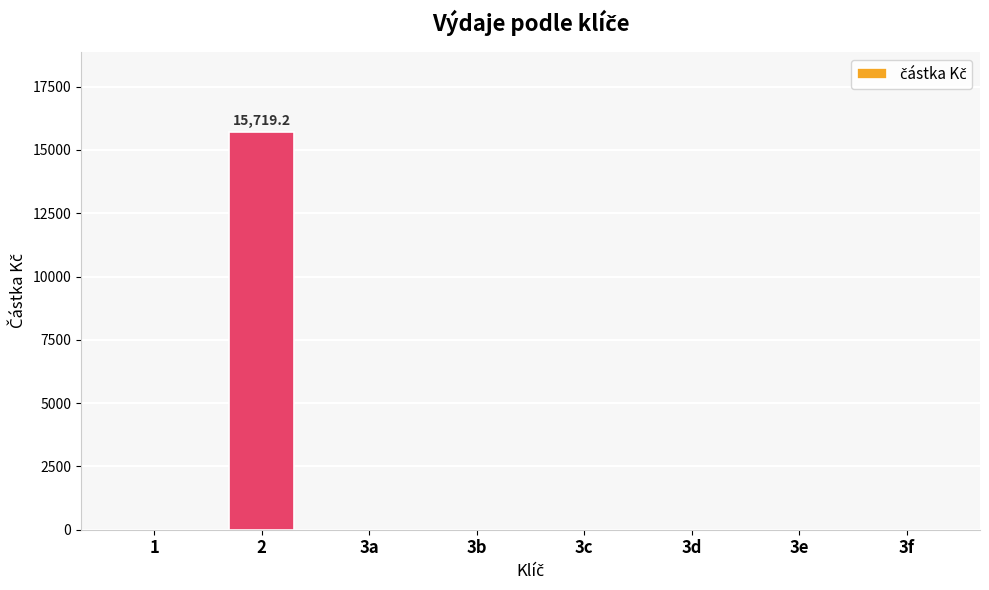

Reading left to right, transcribe all the data shown in this chart.

0.0	15719.2	0.0	0.0	0.0	0.0	0.0	0.0